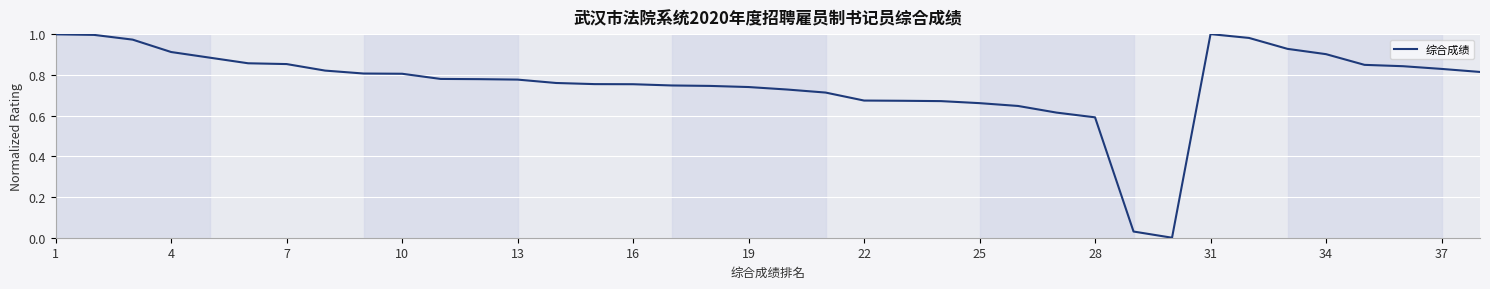

Does the chart display data point markers on the line(s)?

No